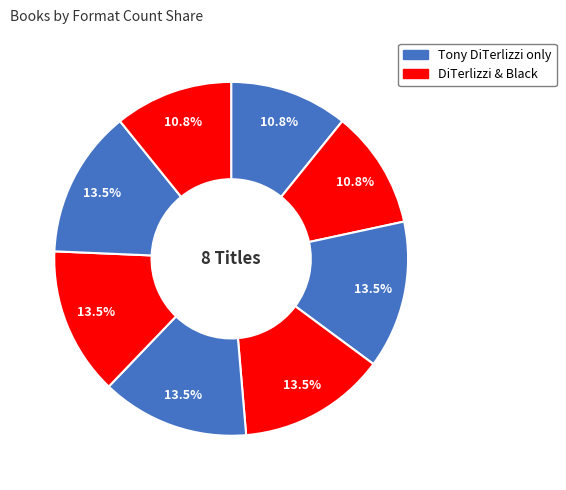

Does any single category account for the majority?

No